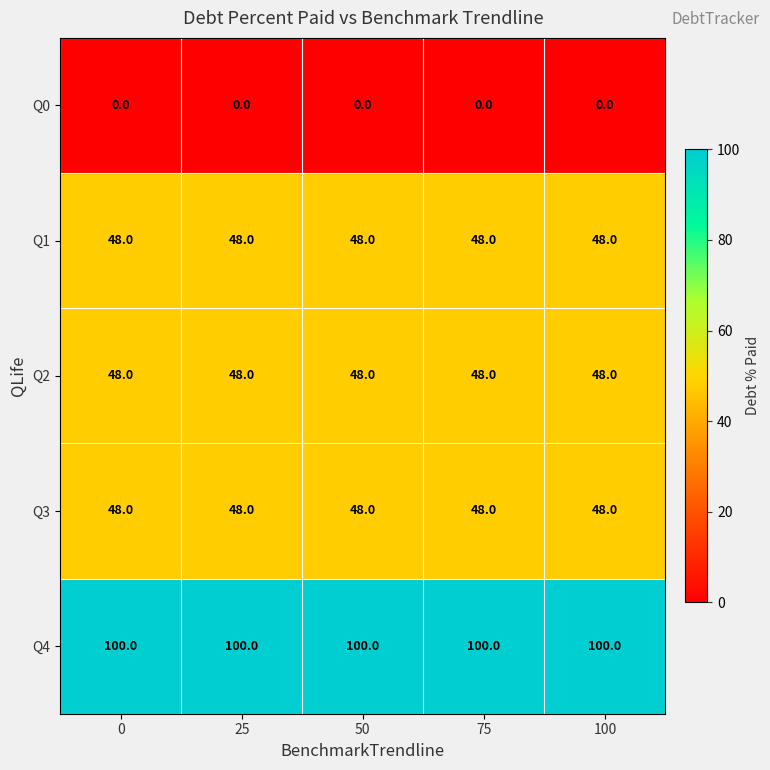

What is the average value of the Q4 series?

100